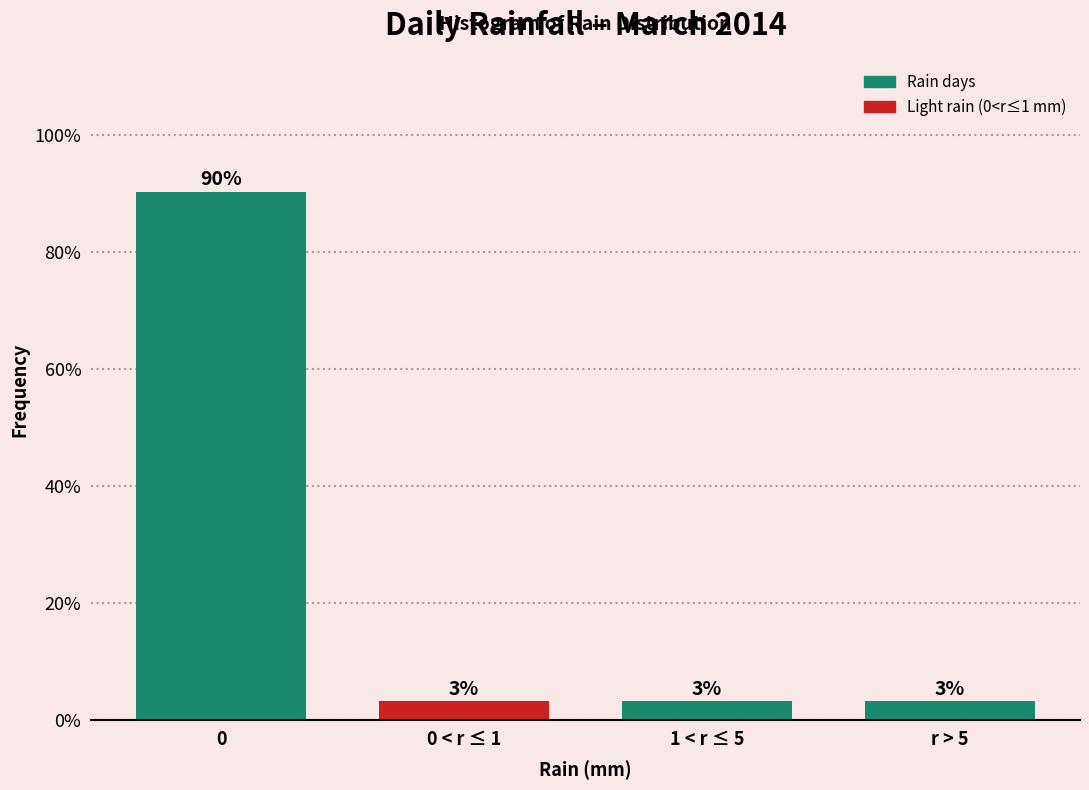

Does the chart contain any negative values?

No